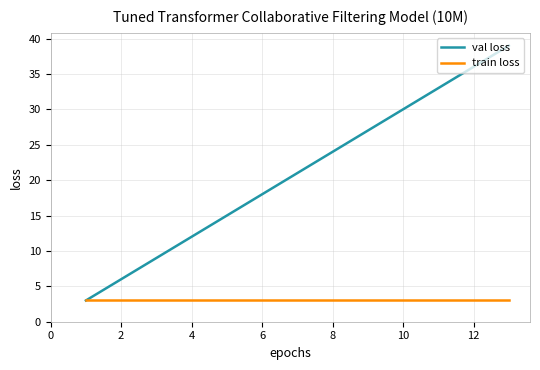

Rank the series by their average value, from highest to lowest.

val loss, train loss